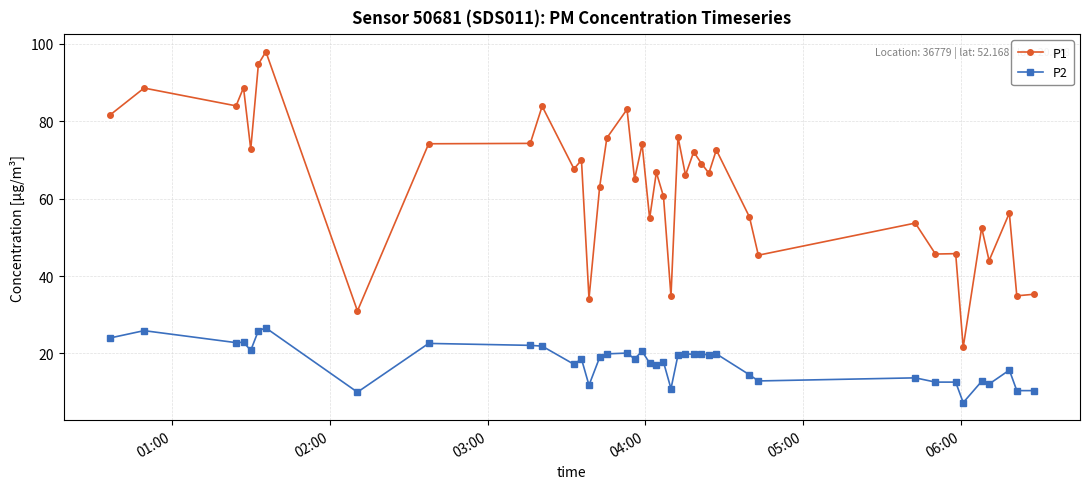

What is the difference between the maximum and minimum values in the P1 series?

76.4